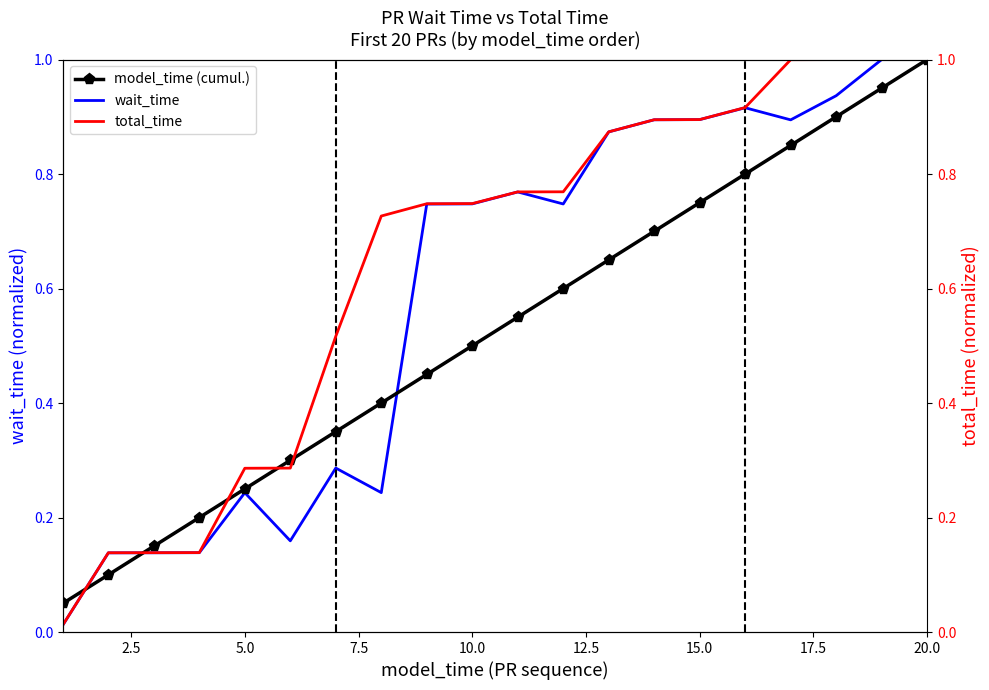

What are all the series names shown in the legend?

wait_time, model_time (cumul.), total_time